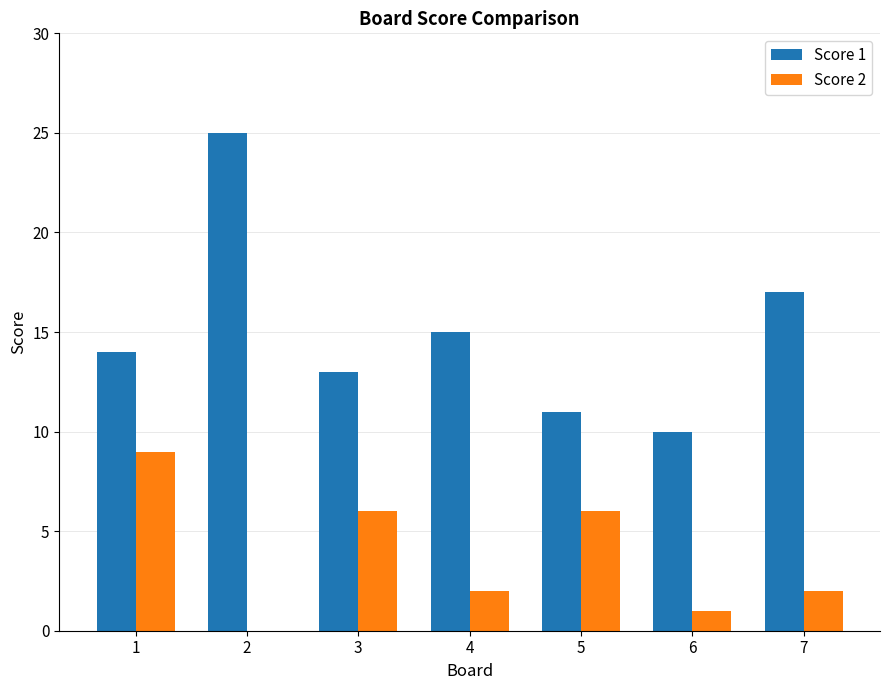

Does the chart contain stacked bars?

No